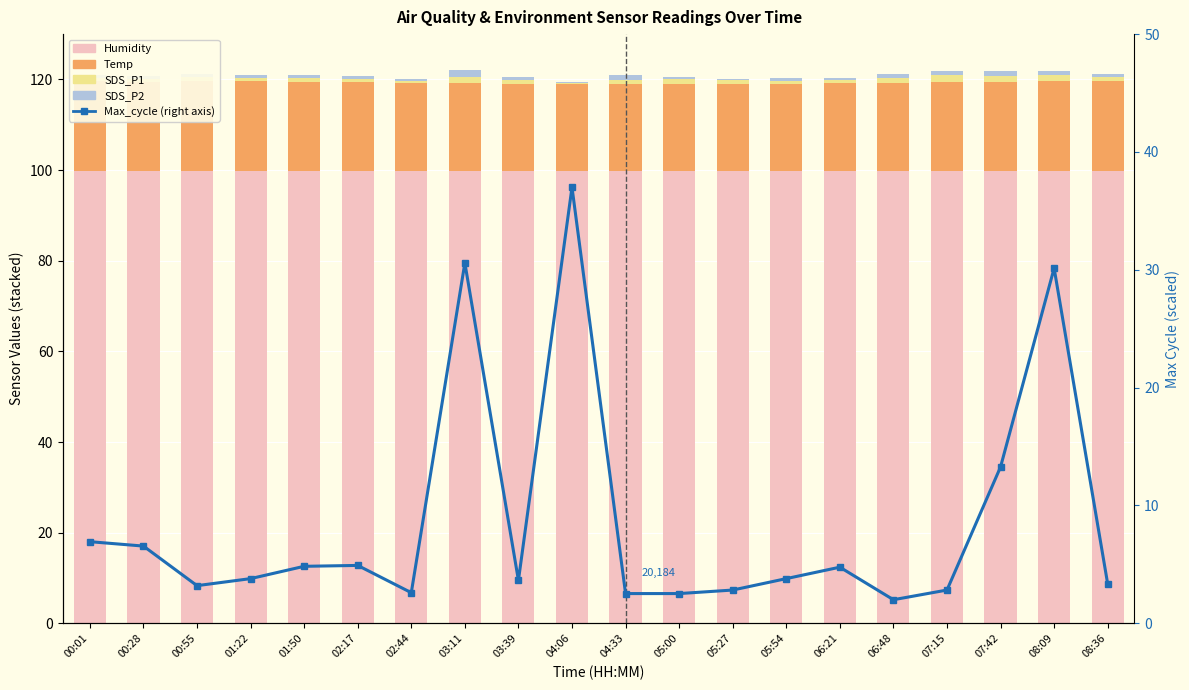

List the labels in order of Max_cycle (normalised) value, smallest first.

06:48, 04:33, 05:00, 02:44, 05:27, 07:15, 00:55, 08:36, 03:39, 01:22, 05:54, 06:21, 01:50, 02:17, 00:28, 00:01, 07:42, 08:09, 03:11, 04:06